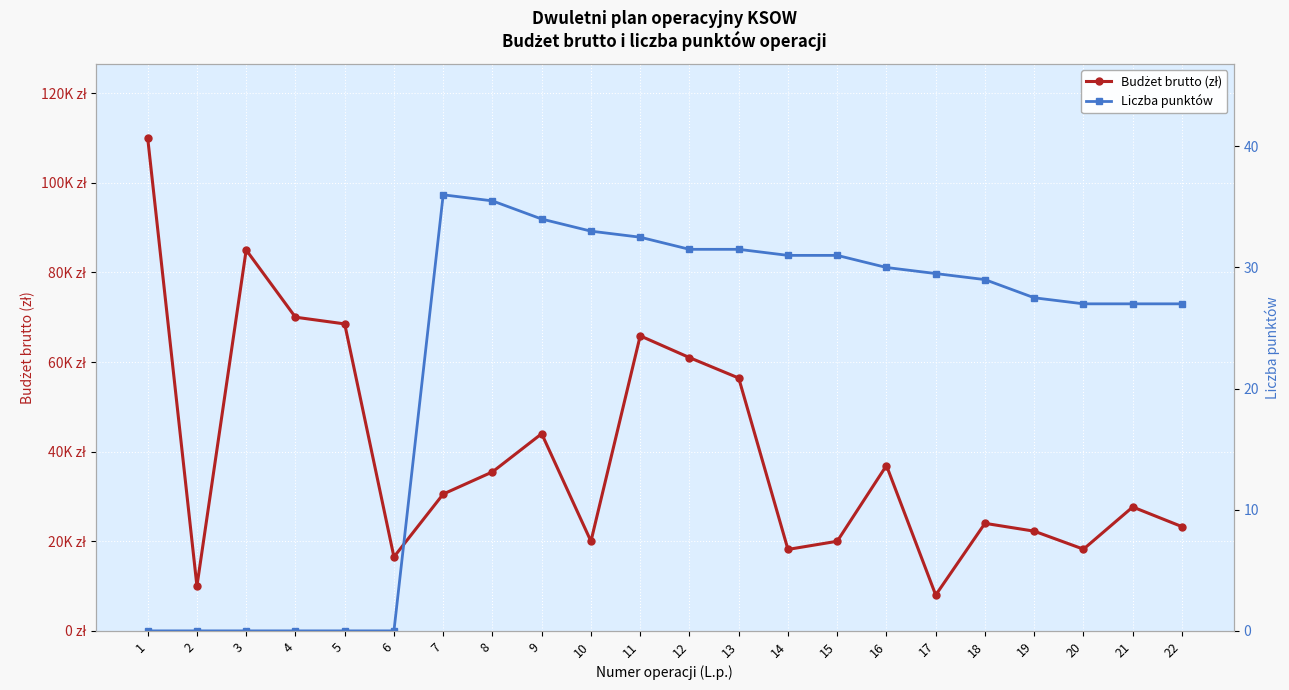

At which category is the sum across all series the highest?

1